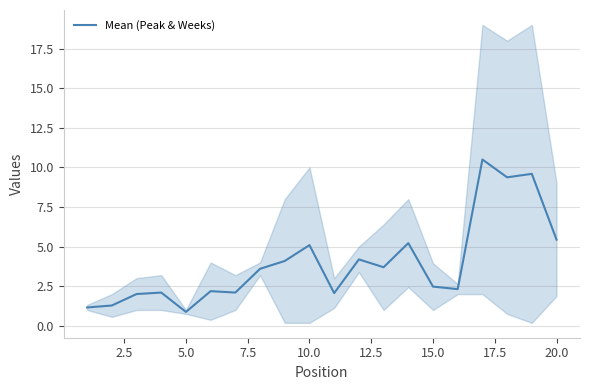

How many values exceed 3?

10